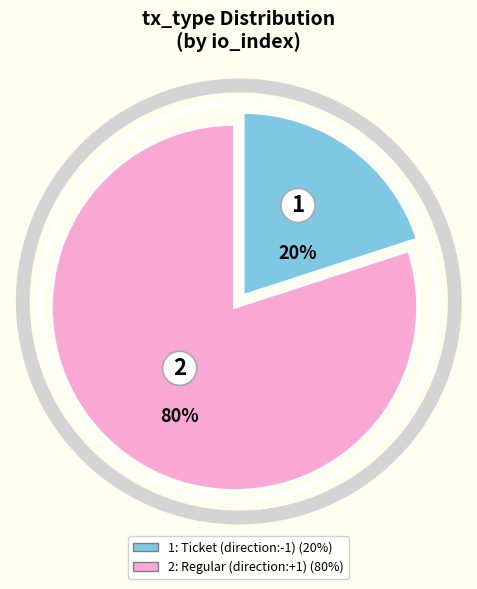

Is there a majority slice in this chart?

Yes